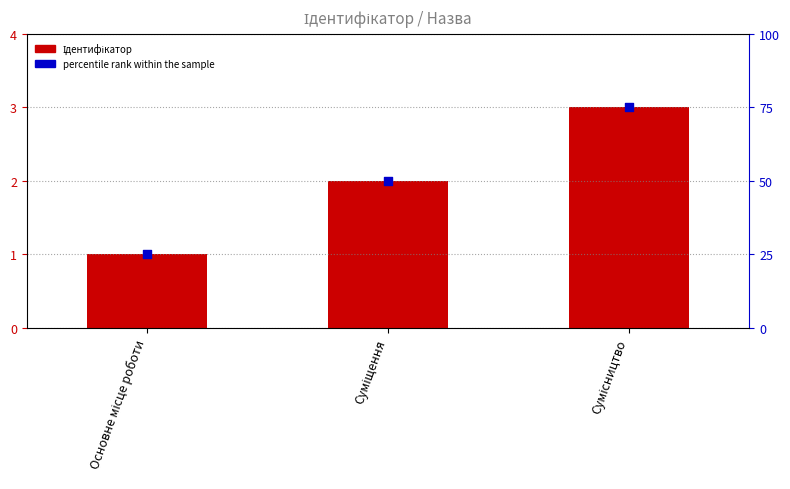

Which series reaches the maximum Y coordinate?

percentile rank within the sample